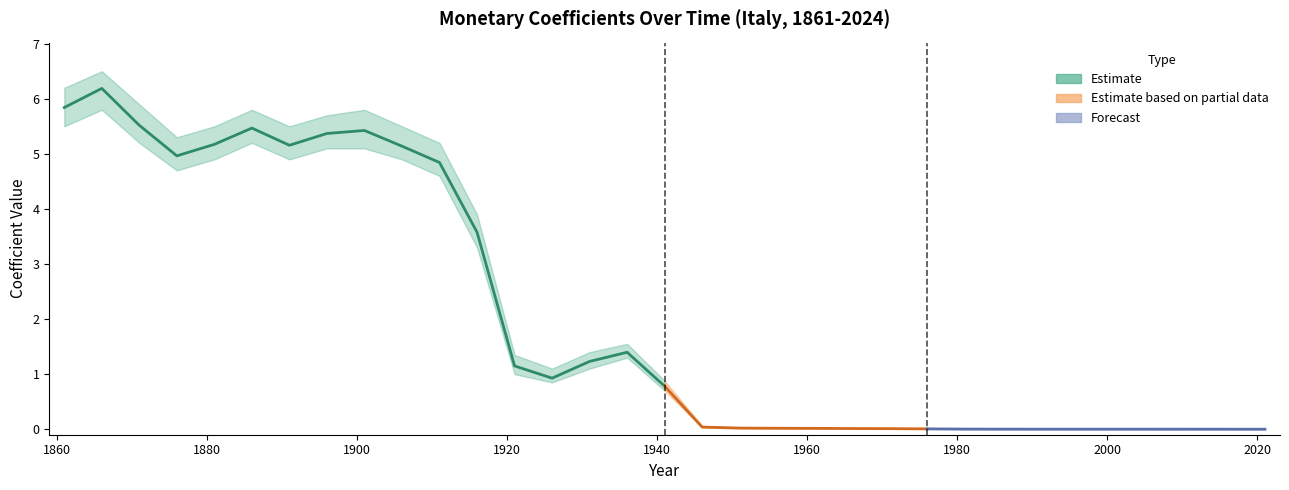

True or false: Coefficients (upper) and Coefficients 1861-1900 intersect in this chart.

False